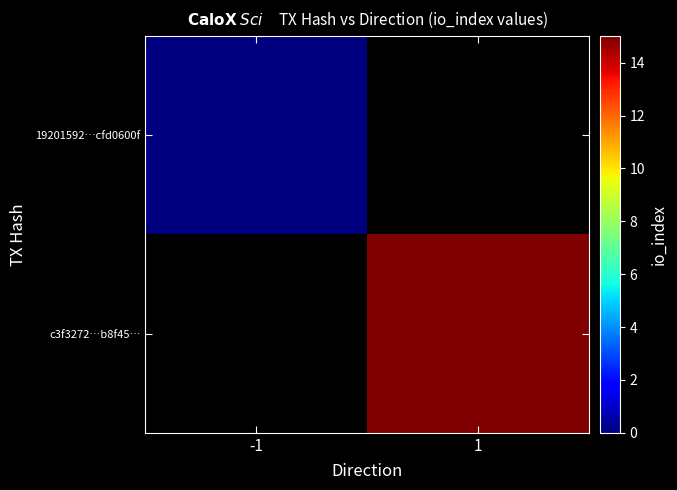

Read the c3f3272…b8f45… value at 1.

15.0